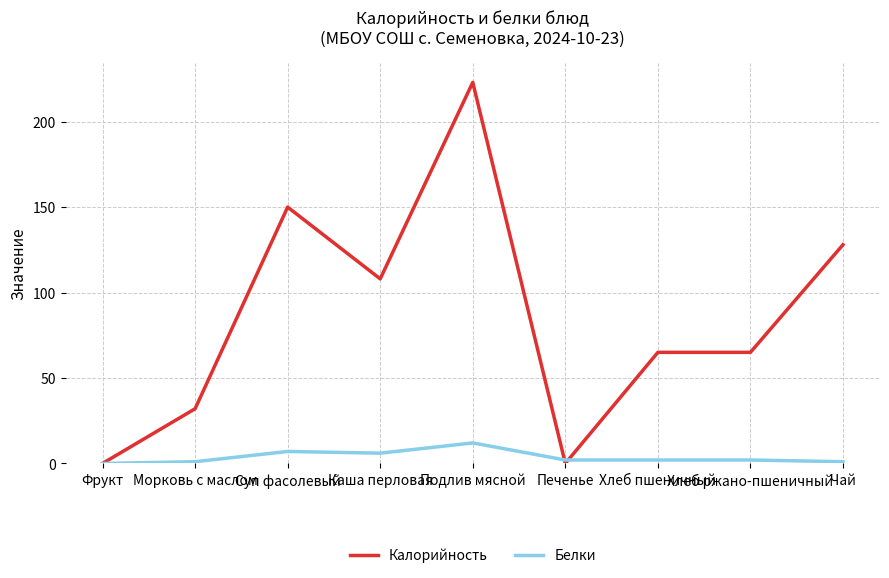

Reading left to right, extract all data points from this chart.

Калорийность: Фрукт=0	Морковь с маслом=32	Суп фасолевый=150	Каша перловая=108	Подлив мясной=223	Печенье=0	Хлеб пшеничный=65	Хлеб ржано-пшеничный=65	Чай=128
Белки: Фрукт=0	Морковь с маслом=1	Суп фасолевый=7	Каша перловая=6	Подлив мясной=12	Печенье=2	Хлеб пшеничный=2	Хлеб ржано-пшеничный=2	Чай=1